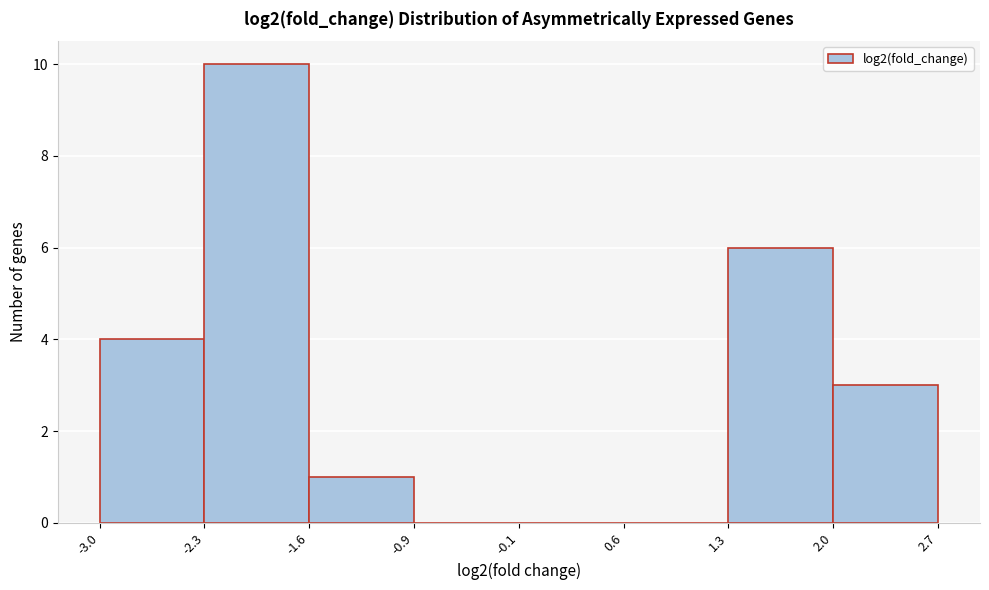

Reading left to right, list every bar in this chart as the range it spans on the x-axis followed by its height. The values are not printed on the chart, so give them approximately, as read against the axis.

-3.0 to -2.3: 4
-2.3 to -1.6: 10
-1.6 to -0.9: 1
-0.9 to -0.1: 0
-0.1 to 0.6: 0
0.6 to 1.3: 0
1.3 to 2.0: 6
2.0 to 2.7: 3